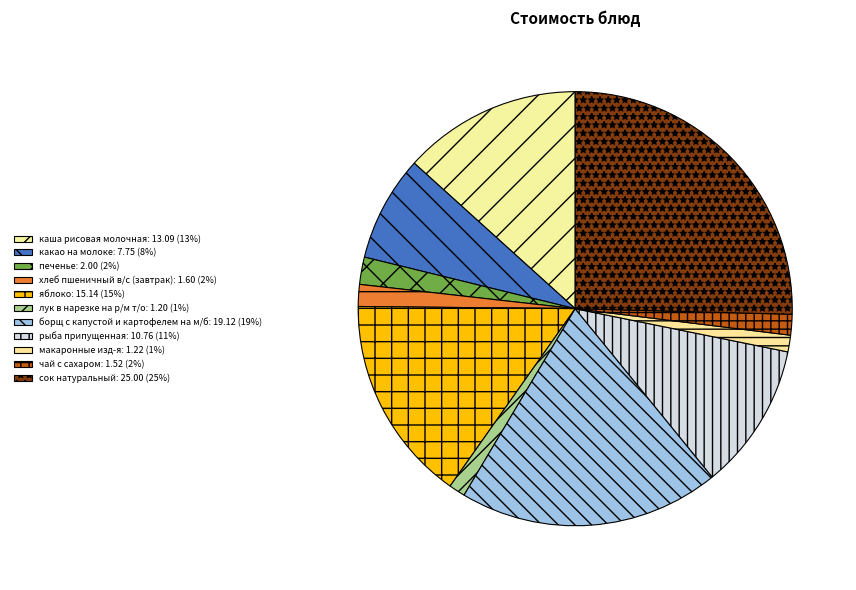

What is the largest slice in the pie chart?

сок натуральный